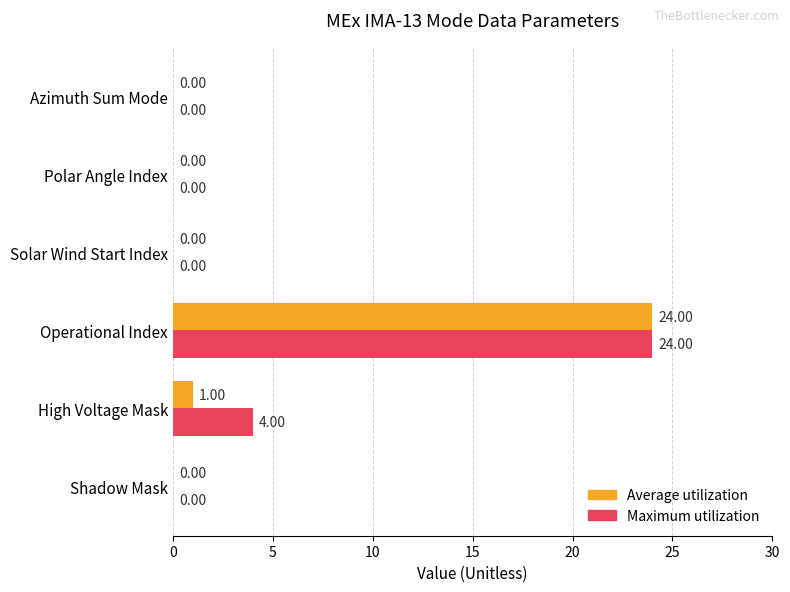

What is the sum of all Average utilization values?

25